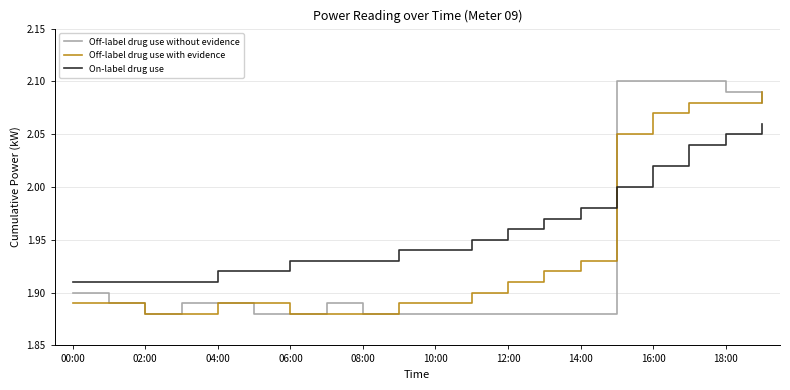

Which series has the largest range (max minus min)?

Off-label drug use without evidence